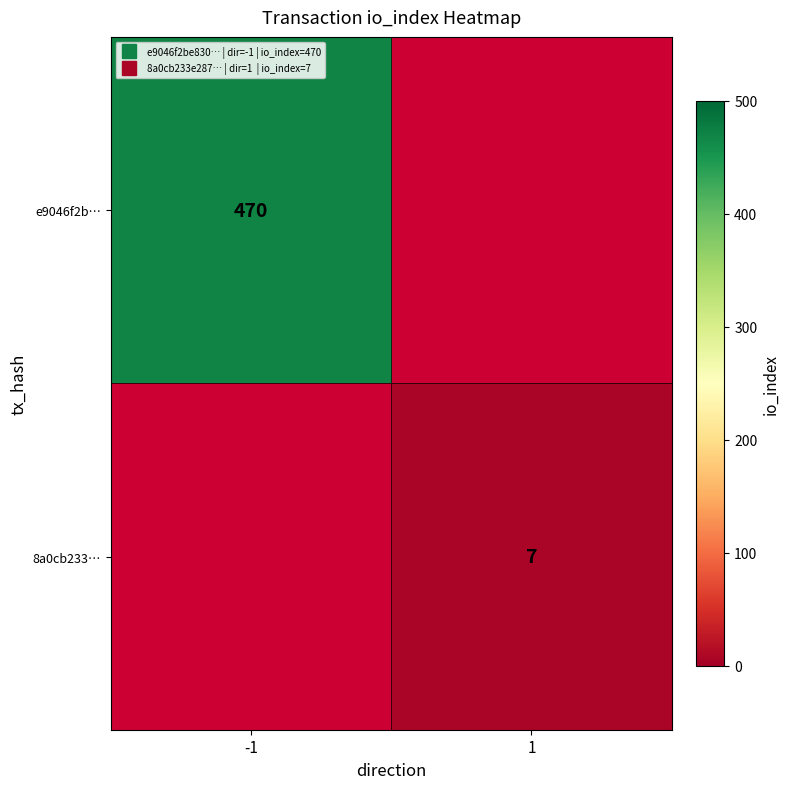

Which category has the highest value in the 8a0cb233… series?

-1